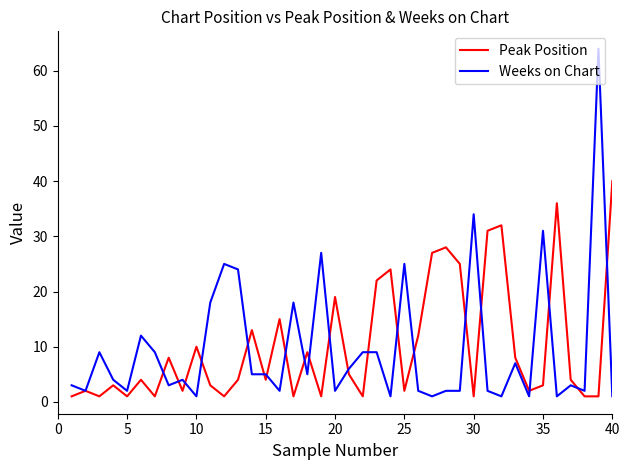

Rank the series by their maximum value, from highest to lowest.

Weeks on Chart, Peak Position